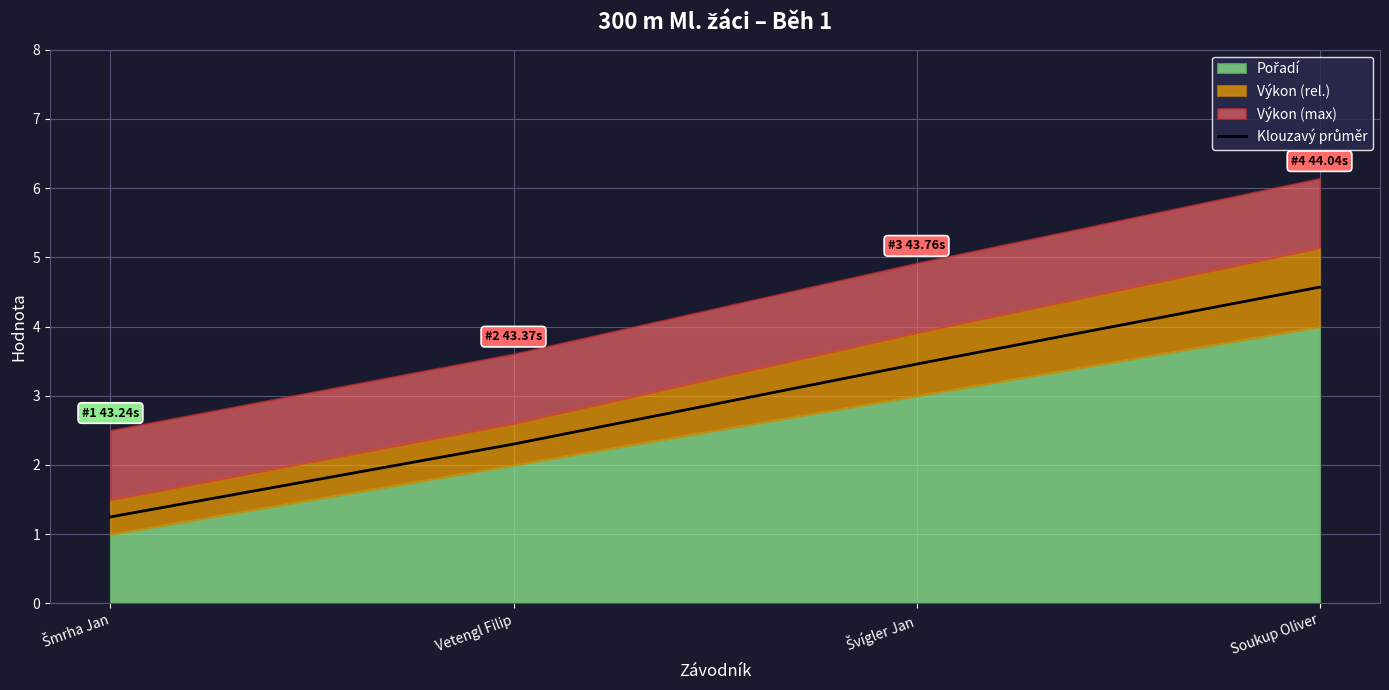

The value at Vetengl Filip is 3.9. True or false?

False